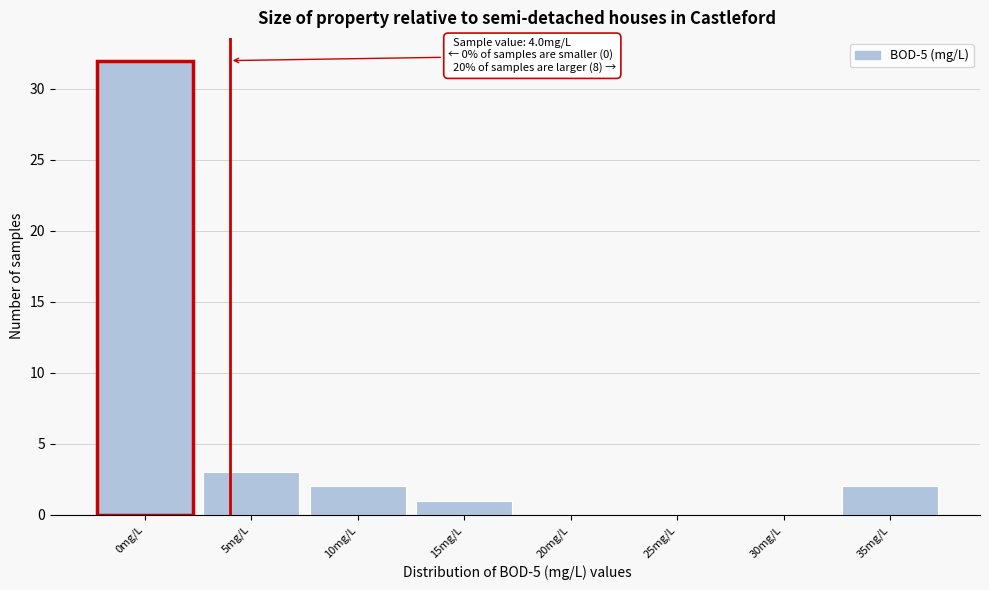

Reading right to left, what are all the values shown in this chart?

35mg/L=2	30mg/L=0	25mg/L=0	20mg/L=0	15mg/L=1	10mg/L=2	5mg/L=3	0mg/L=32